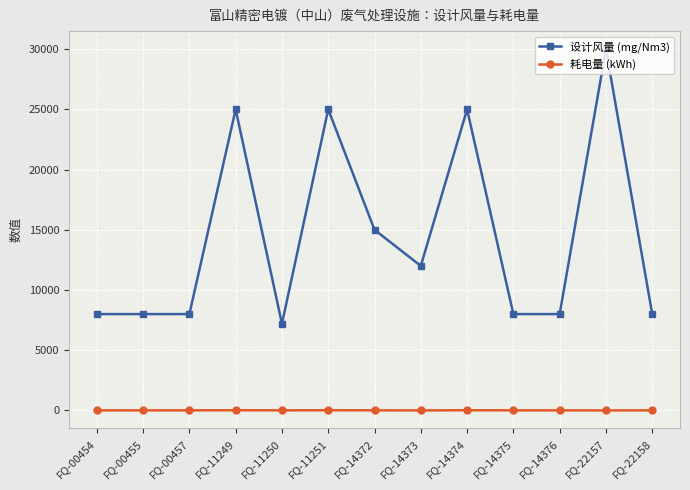

How many series are shown in this chart?

2